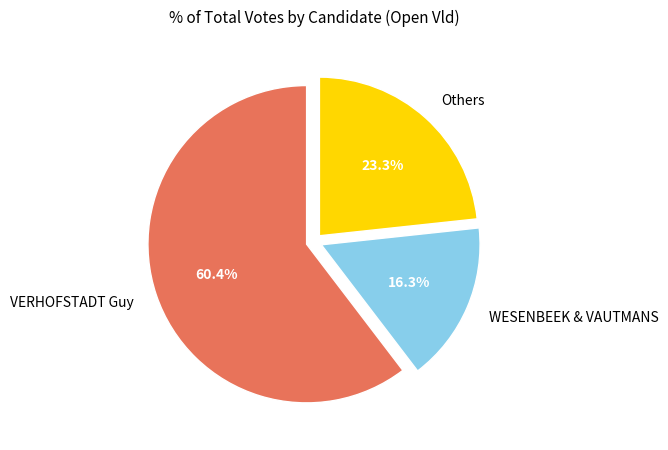

Does any single category account for the majority?

Yes